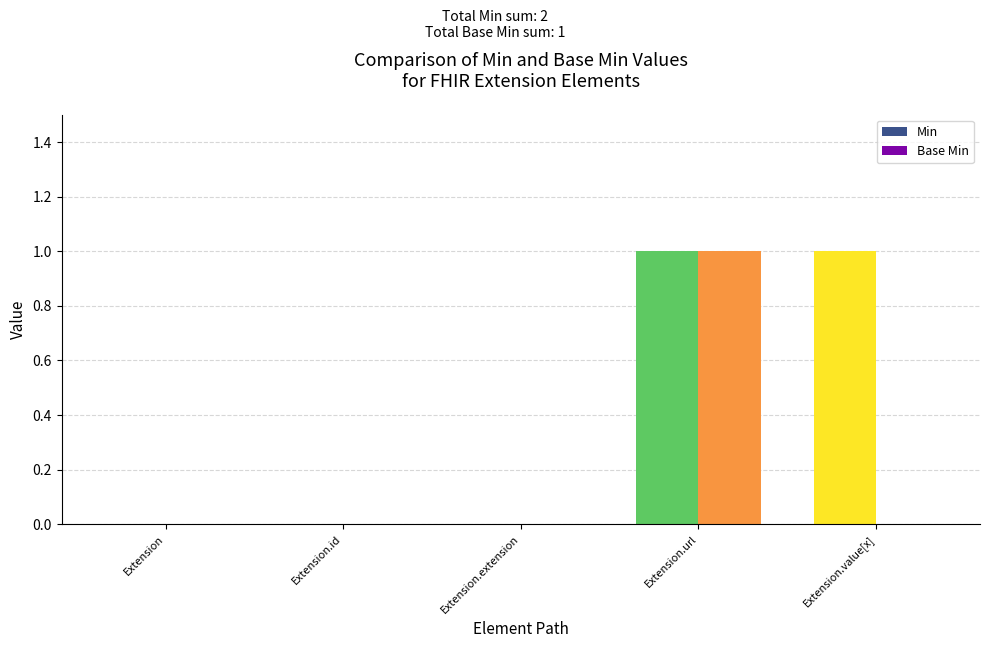

What is the label of the 2nd bar from the left?

Extension.id